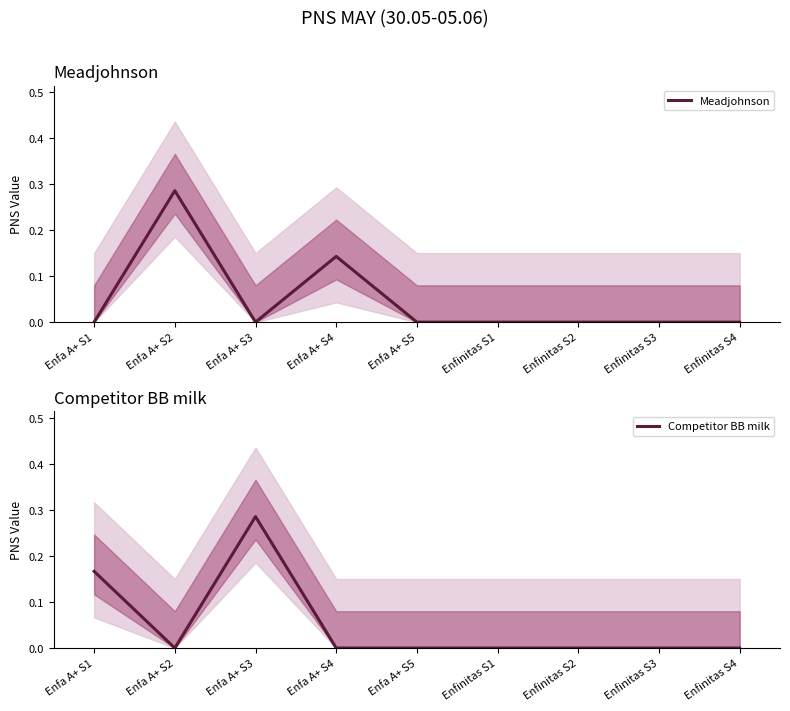

Is this an area chart (filled region under the line)?

No